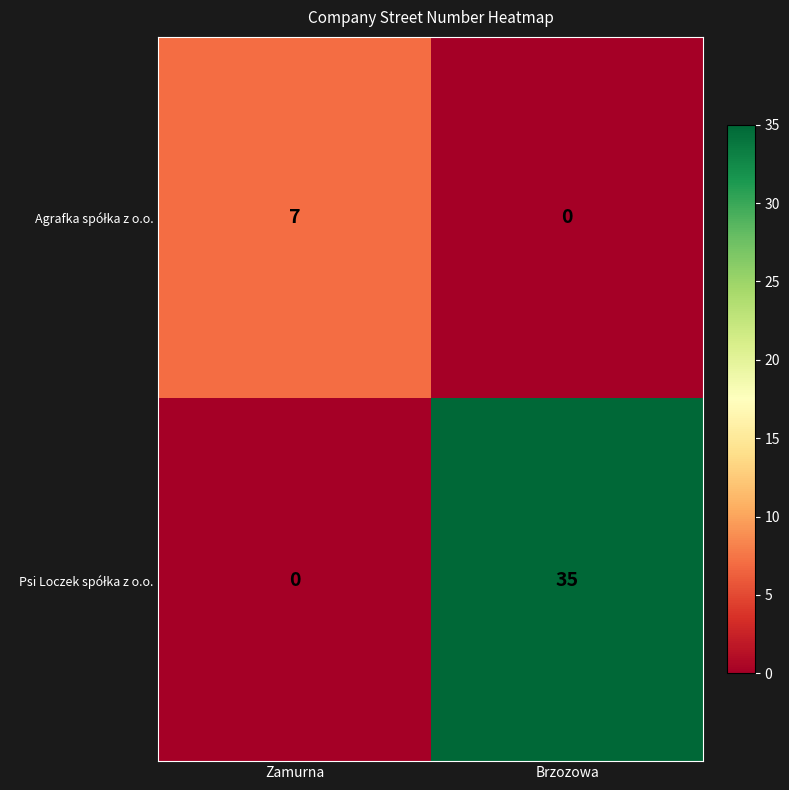

What is the greatest value displayed?

35